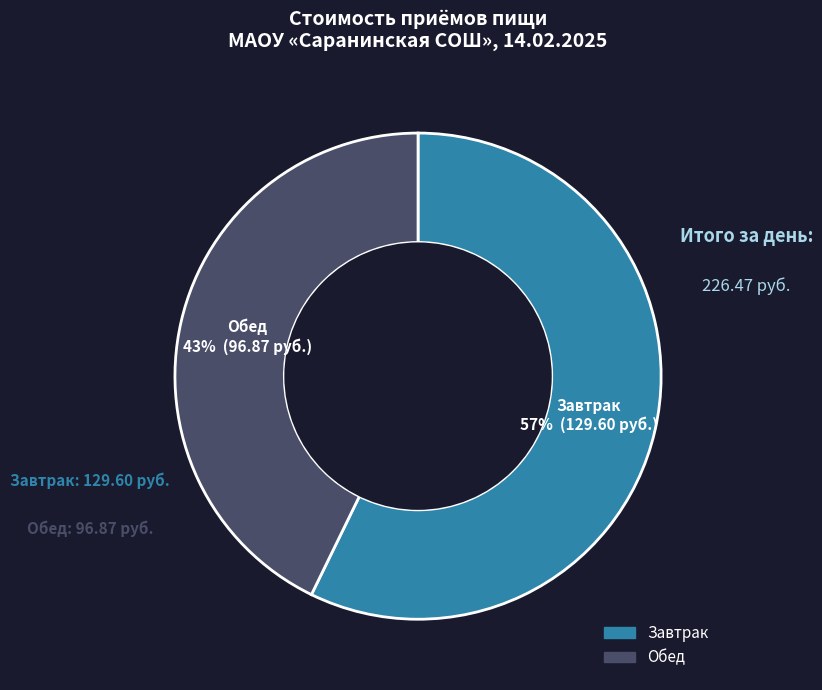

How many segments does this pie chart have?

2